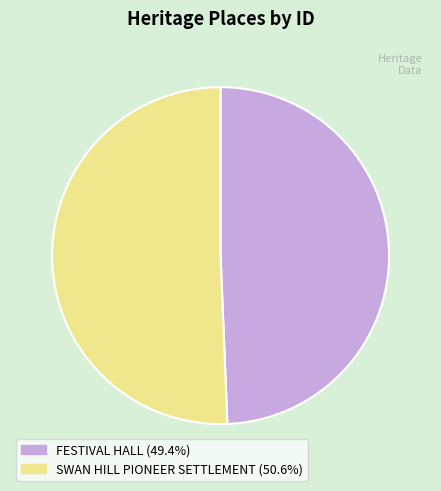

Which category has the smallest portion of the pie?

FESTIVAL HALL